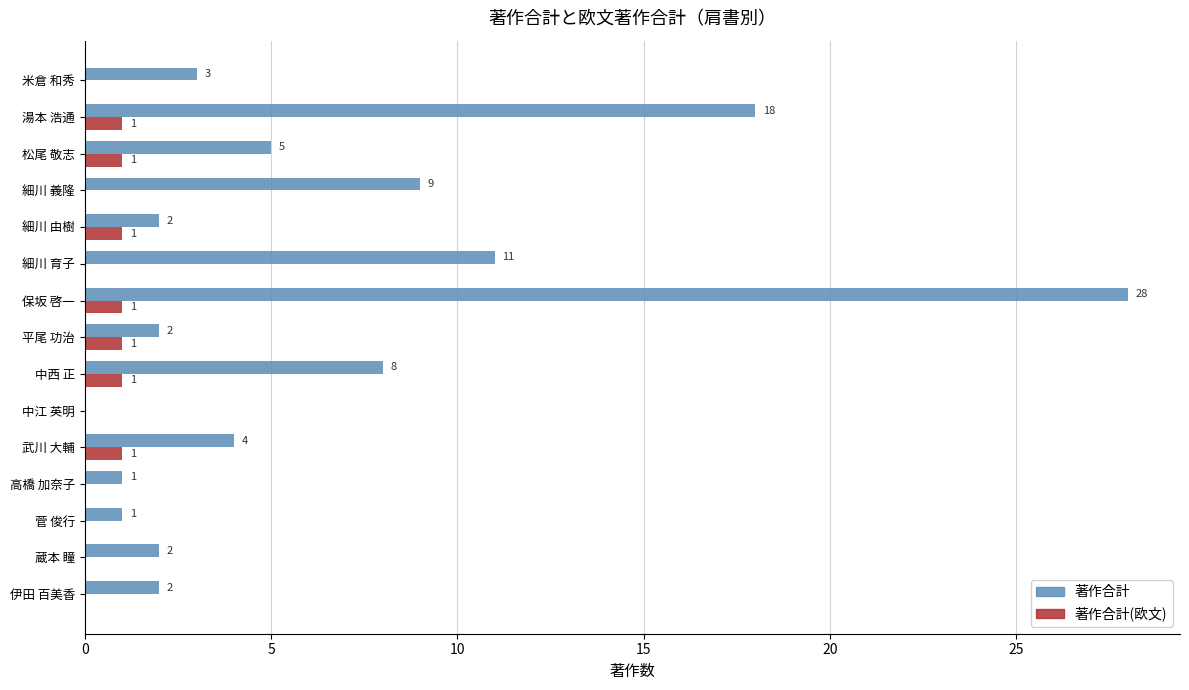

What is the maximum value for 著作合計?

28